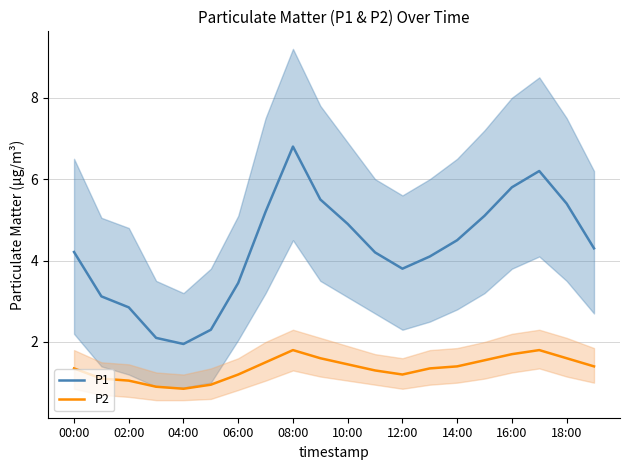

True or false: P2 and P1 intersect in this chart.

False